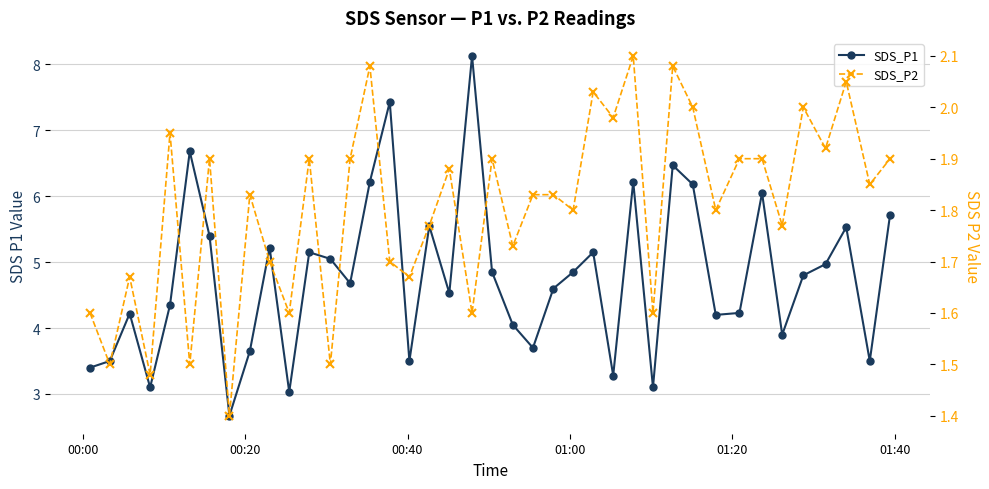

What is the lowest value of the SDS_P1 series?

2.7